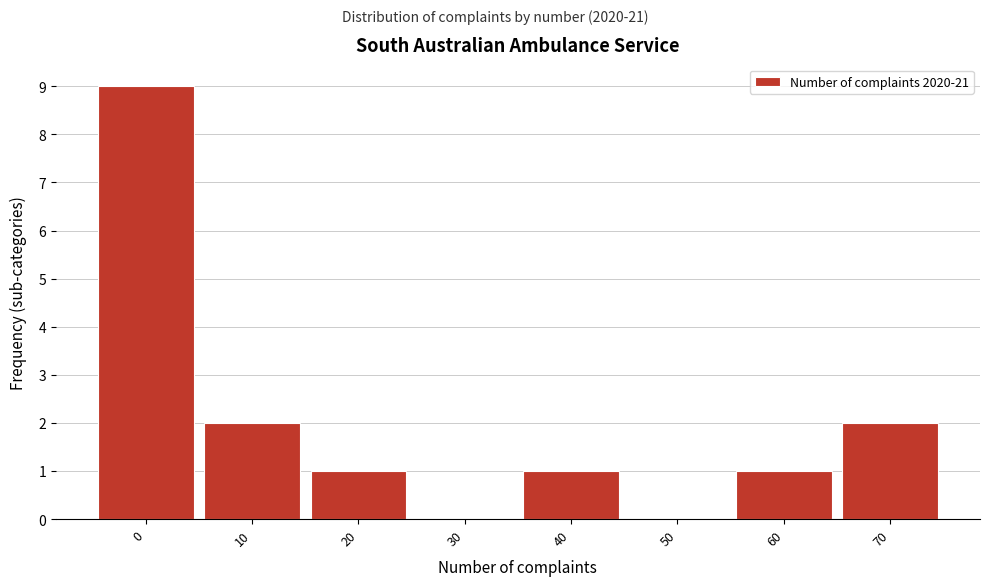

Reading left to right, transcribe all the data shown in this chart.

0=9	10=2	20=1	30=0	40=1	50=0	60=1	70=2